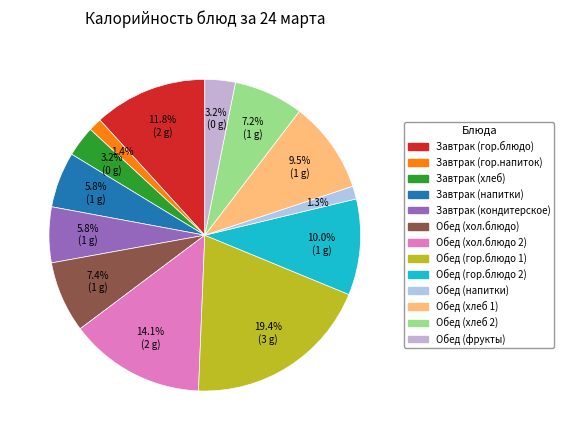

The Обед (хлеб 2) slice represents 7% of the pie. True or false?

True